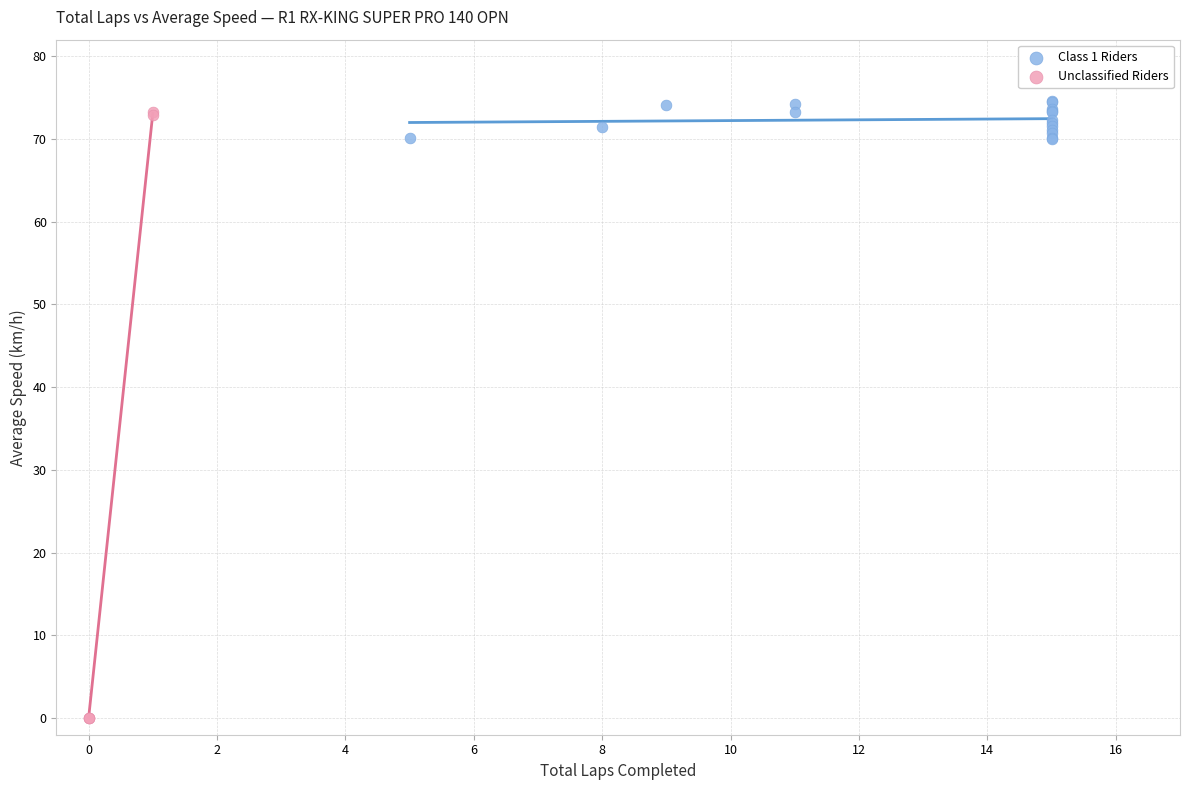

Which series reaches the minimum Y coordinate?

Unclassified Riders